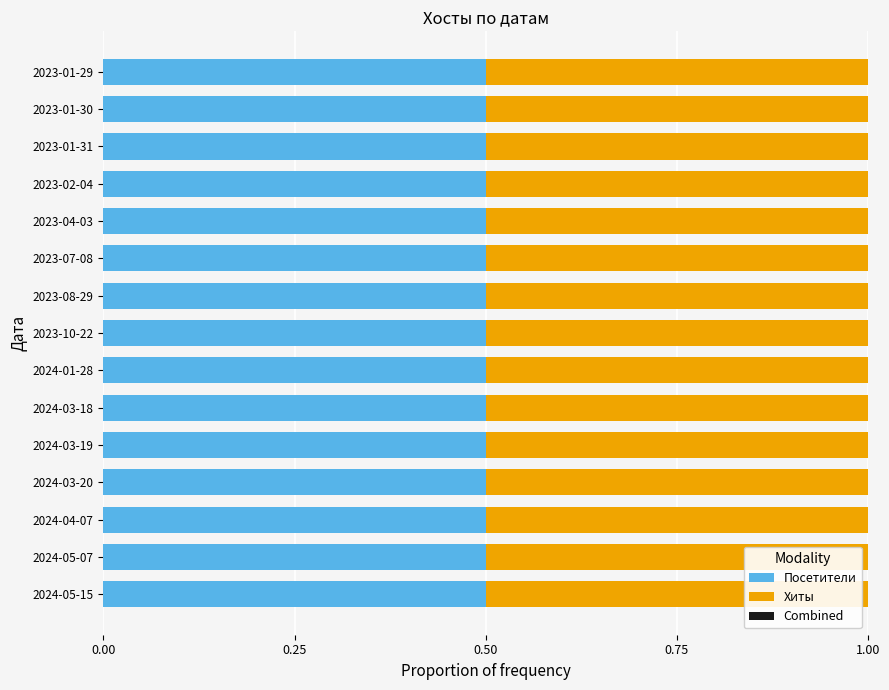

List the series in order of their peak value, highest first.

Хиты, Посетители